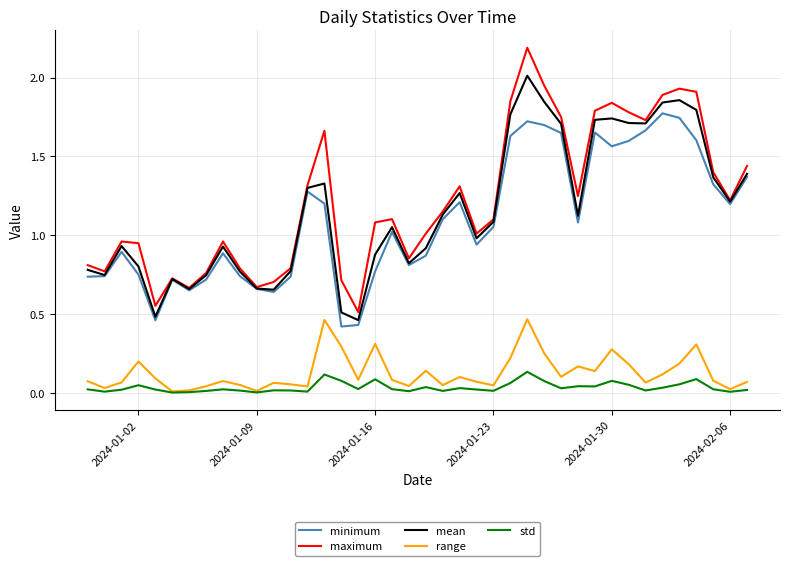

What is the sum of all range values?

5.1